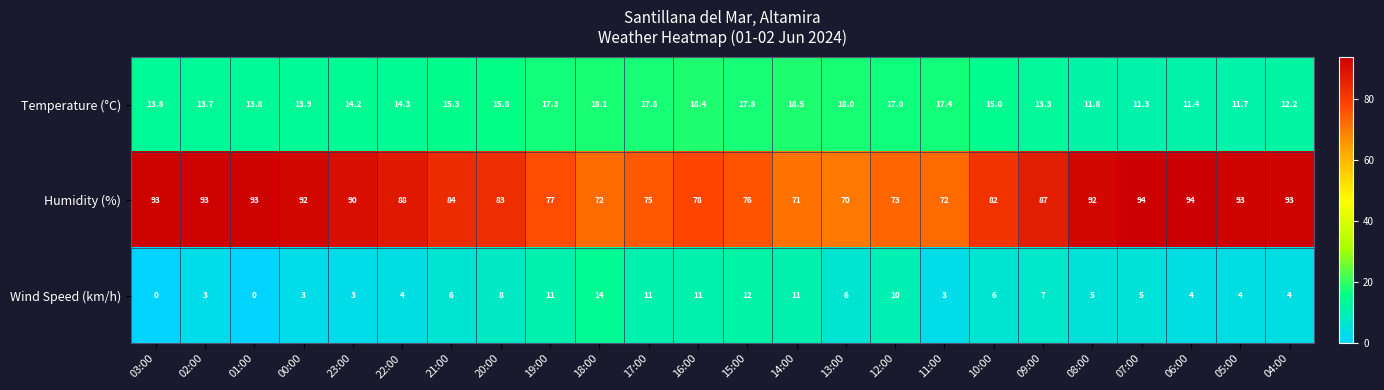

What is the sum of the Humidity (%) values at 03:00 and 00:00?

185.0